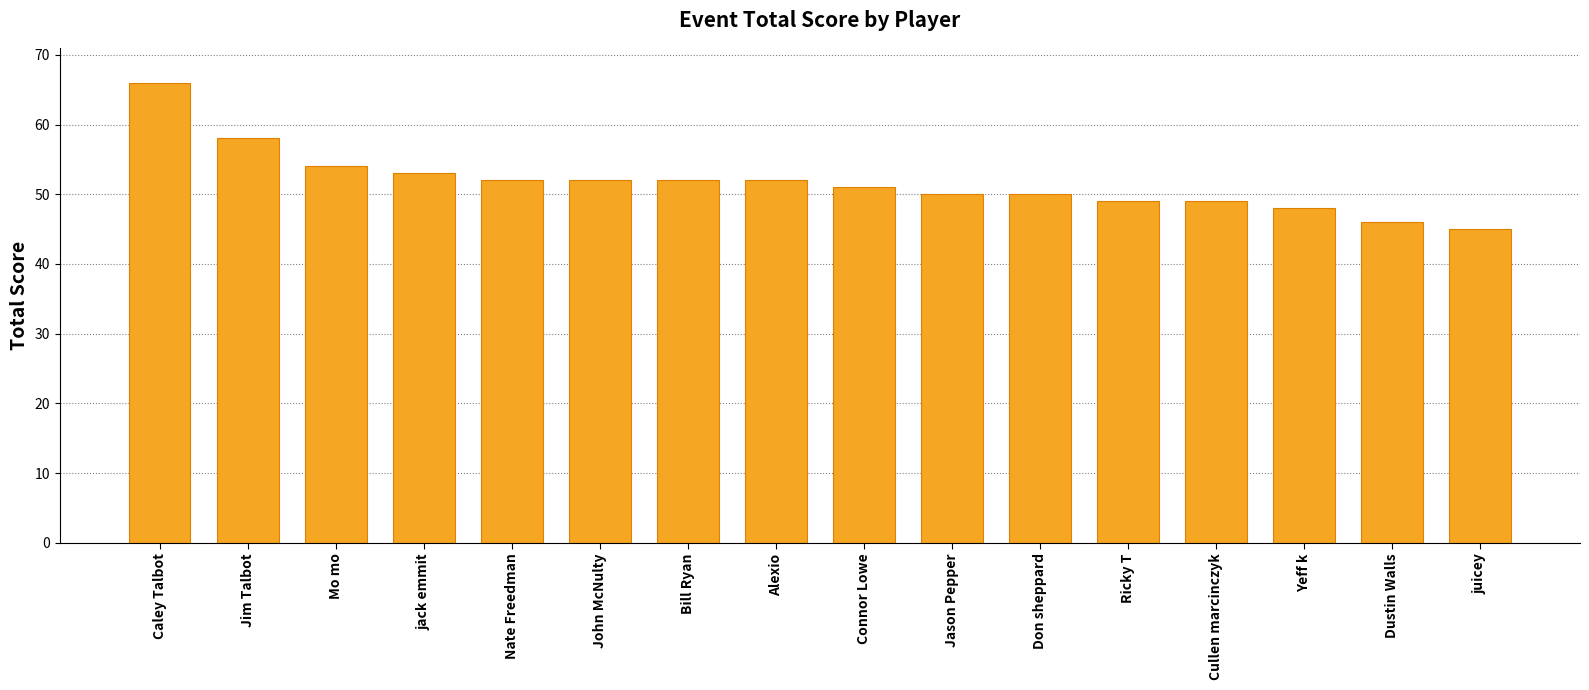

What position from the left is Bill Ryan?

7